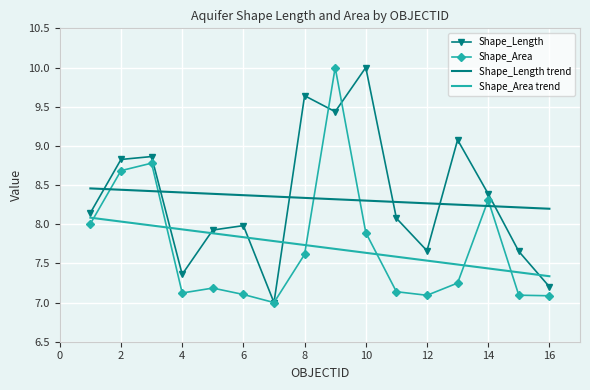

How many series are shown in this chart?

4